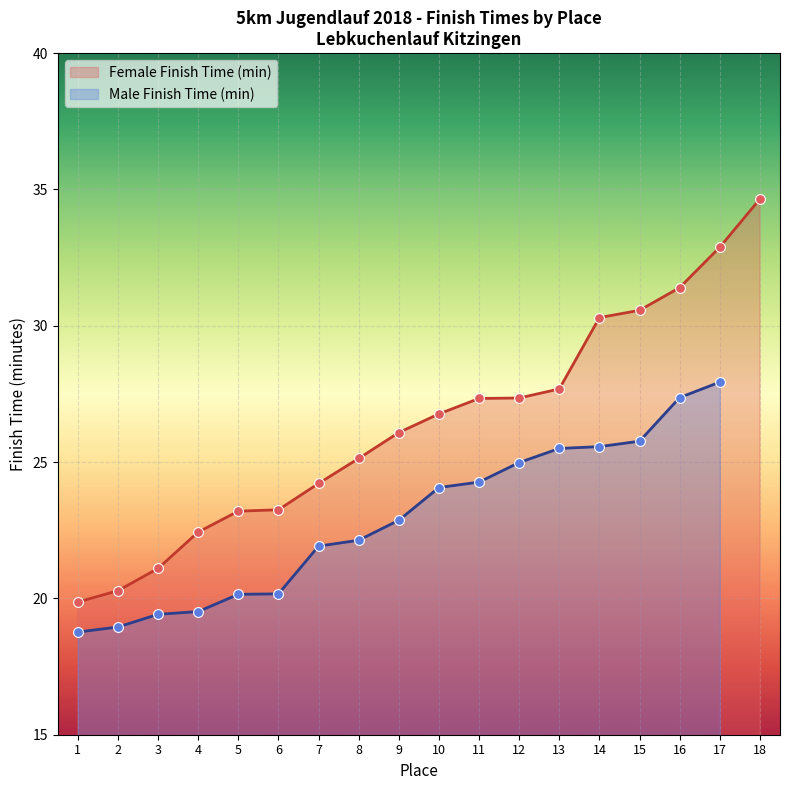

What is the change in value from 10 to 11?

+0.6